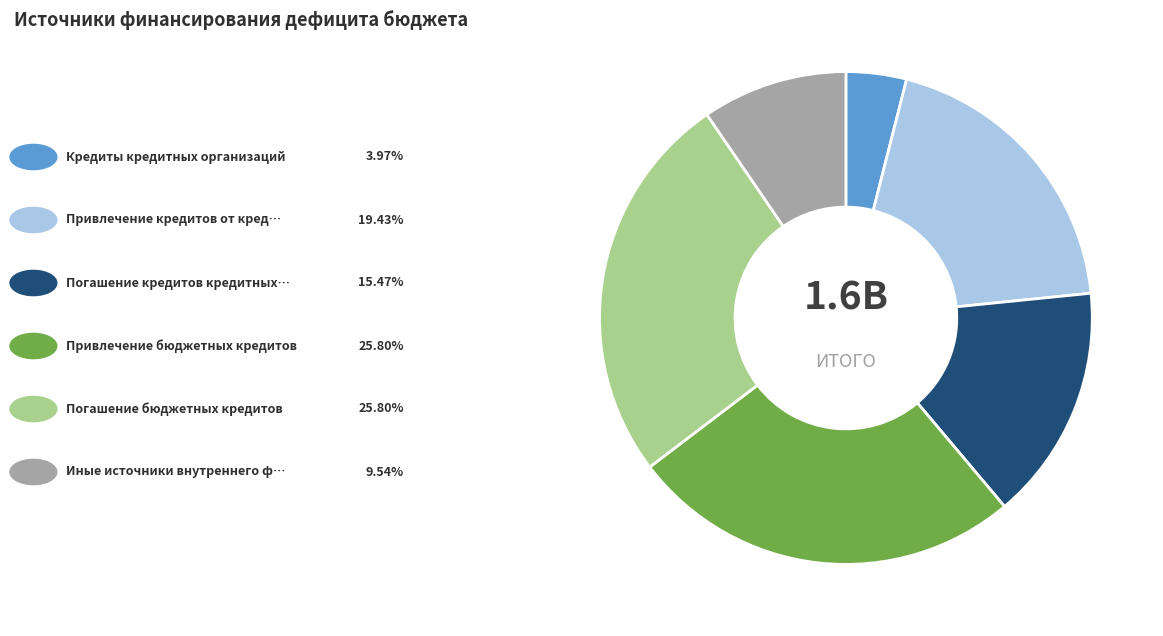

Is there a majority slice in this chart?

No